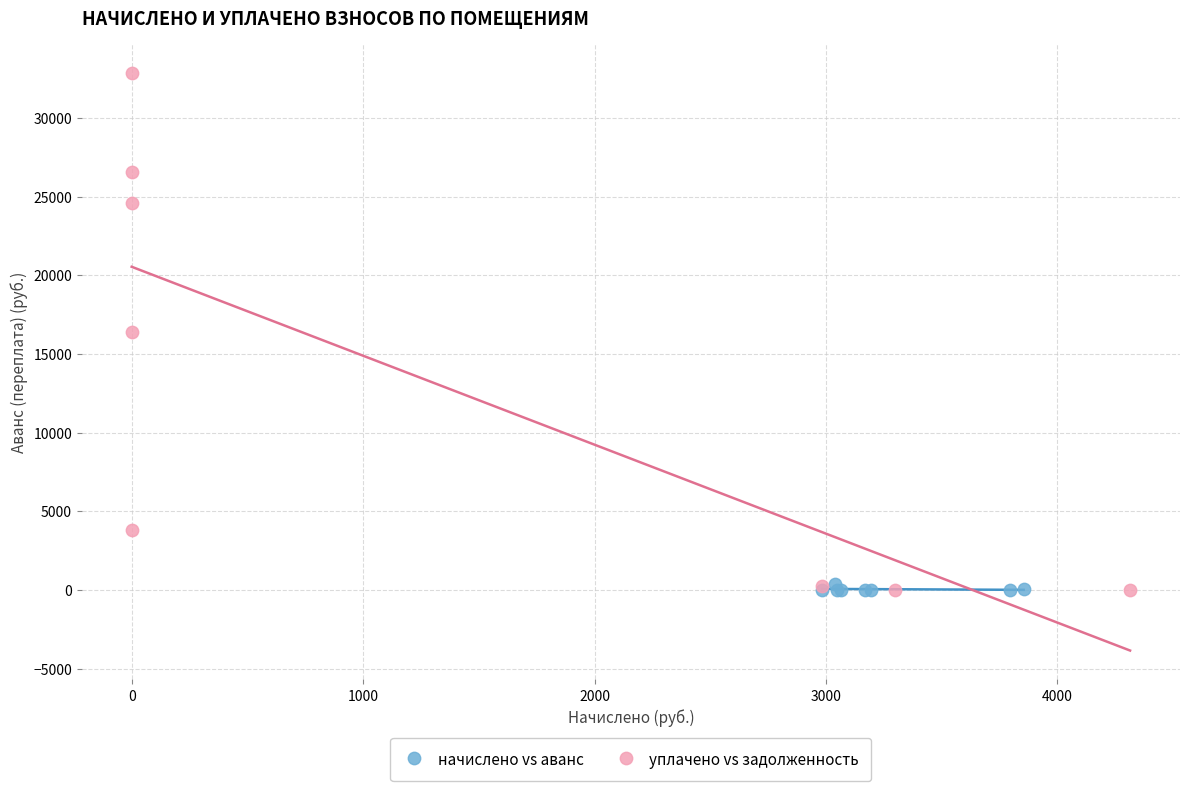

Which series has the largest Y range (max minus min)?

уплачено vs задолженность